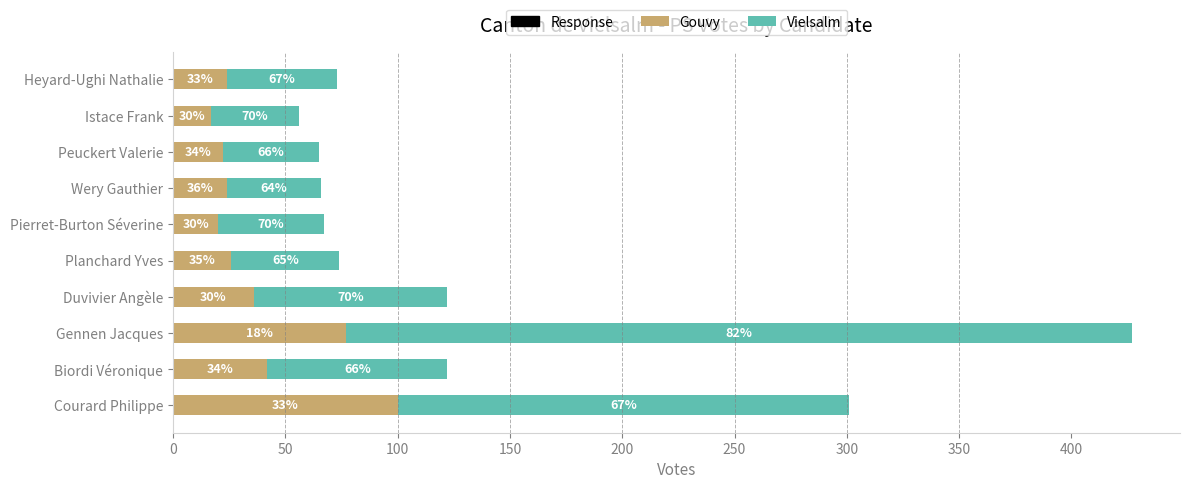

What is the sum of all Gouvy values?

388